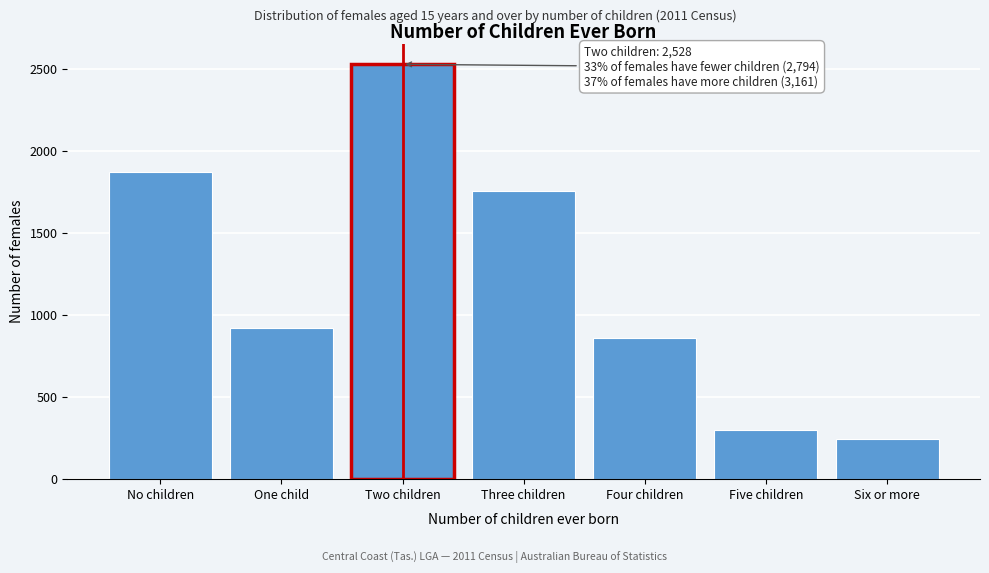

Reading left to right, transcribe all the data shown in this chart.

1871	923	2528	1757	860	302	242